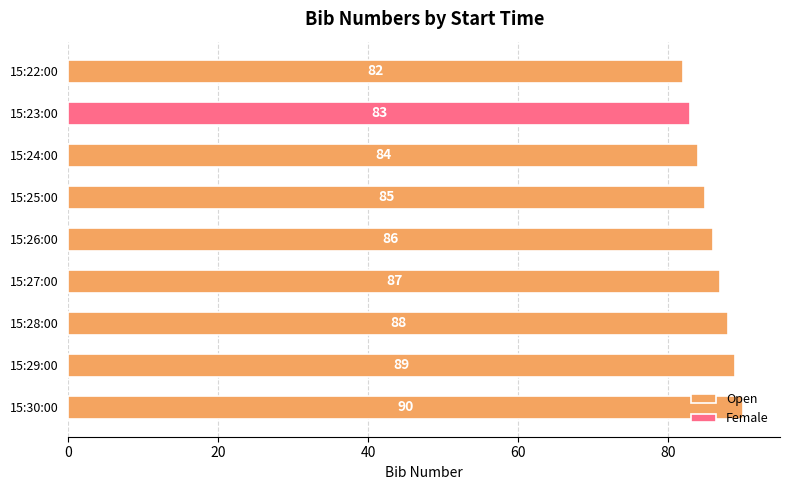

At which label is Open closest to 86?

15:26:00